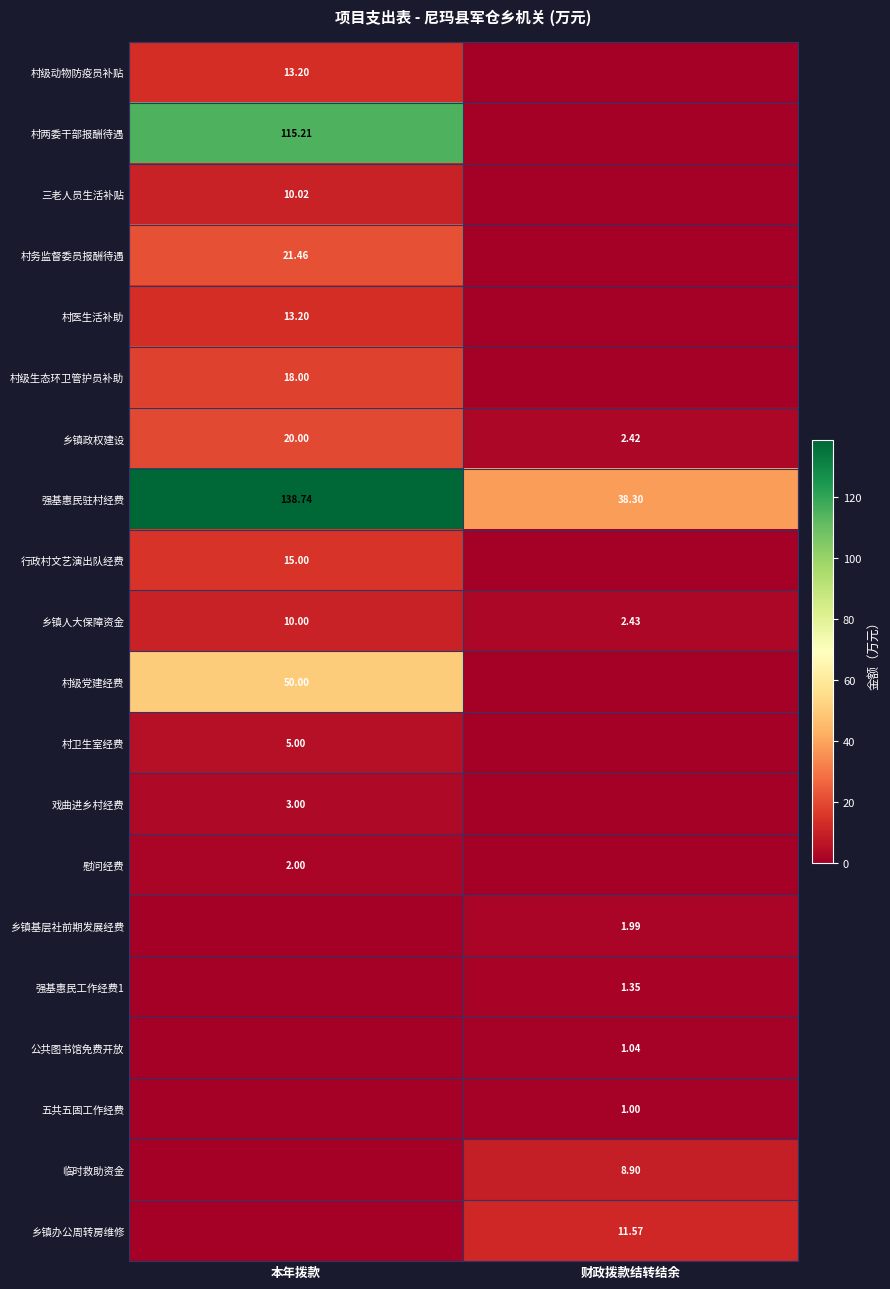

What is the maximum value shown in the chart?

138.7